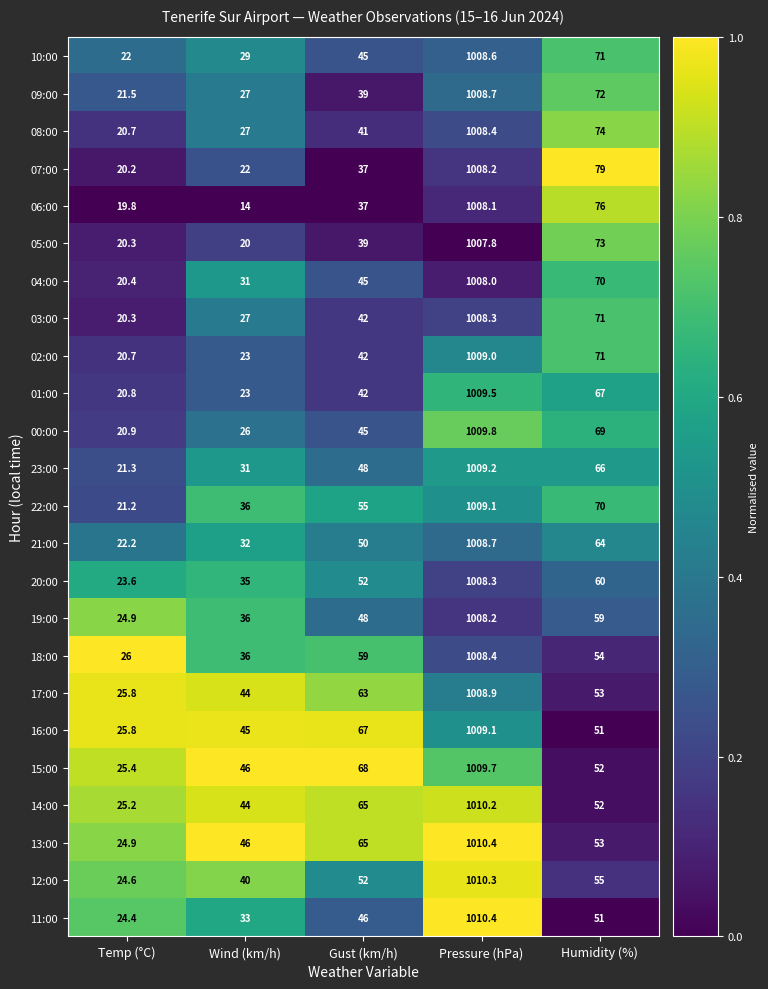

What is the difference between the highest and lowest values at Pressure (hPa)?

2.6